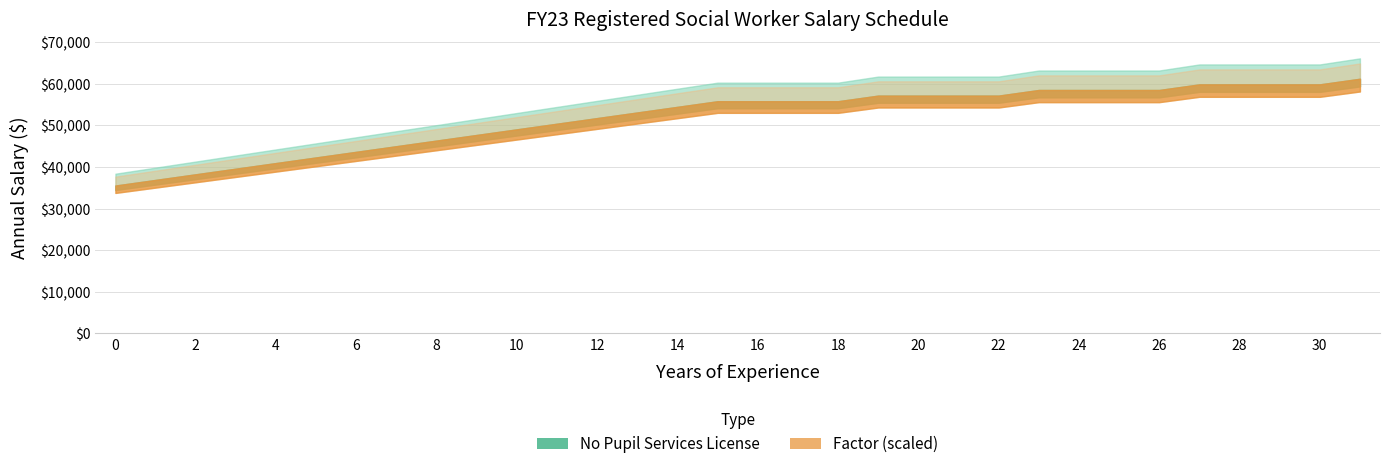

How many lines are shown in the chart?

2